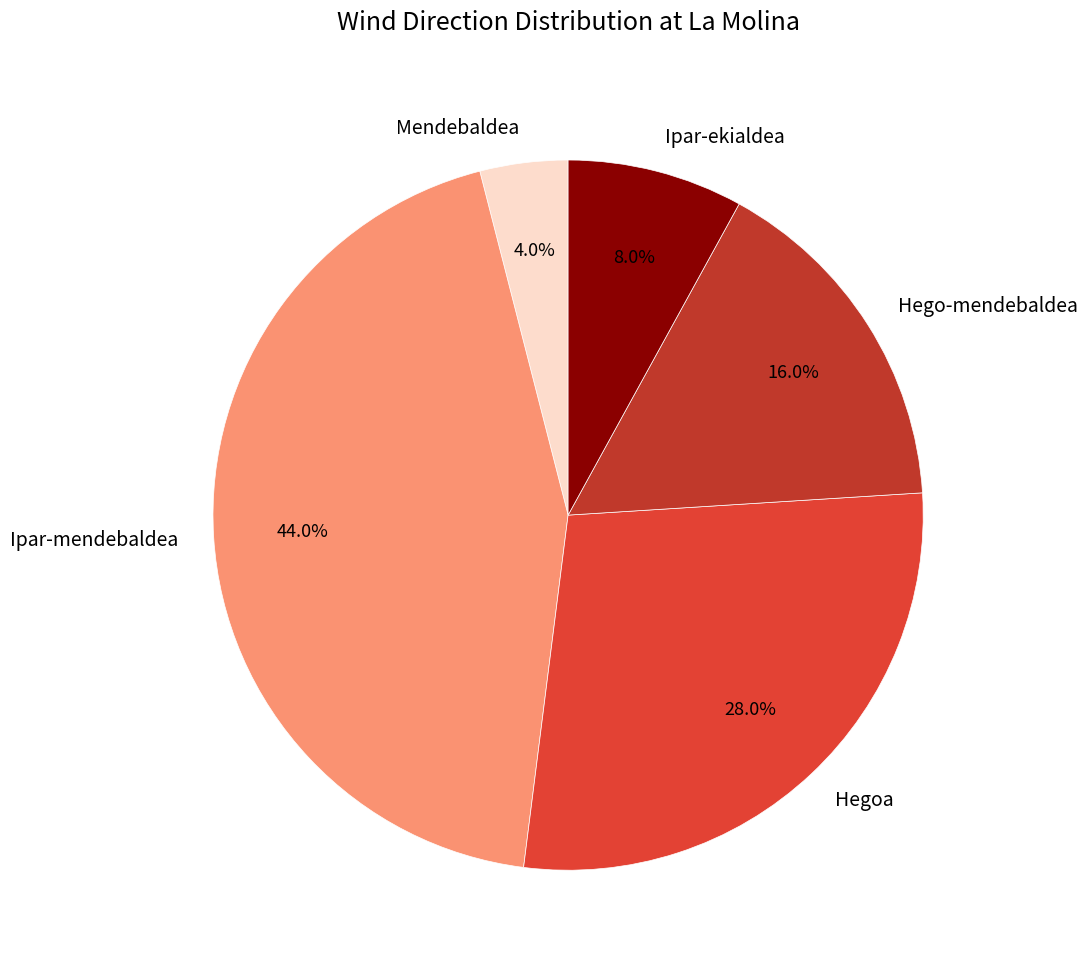

Between Hegoa and Ipar-ekialdea, which is larger?

Hegoa